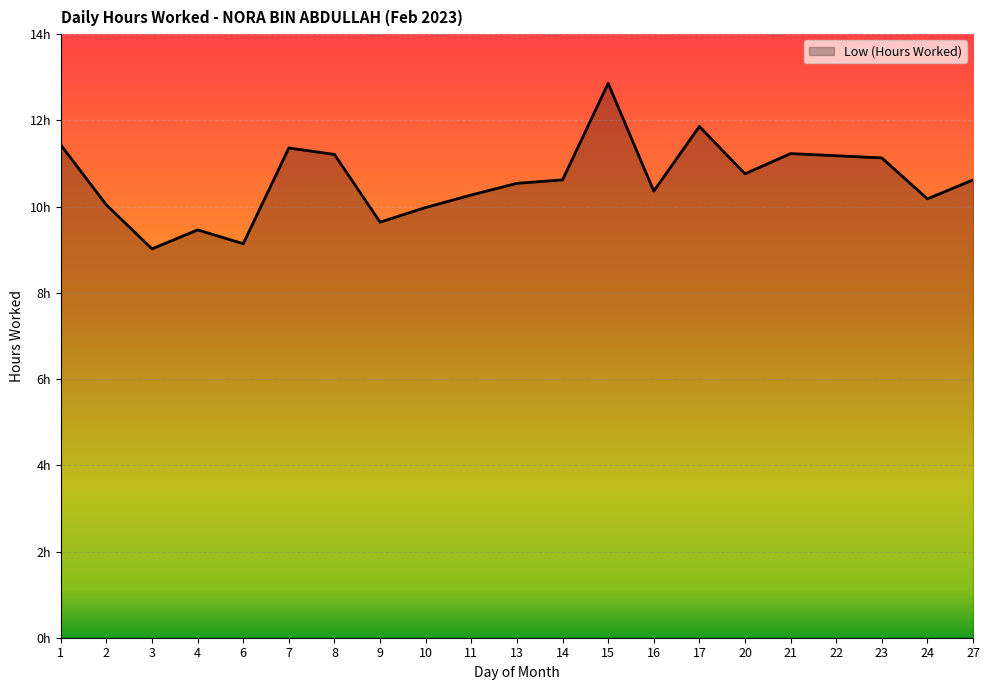

What is the approximate value at 4?

9.5